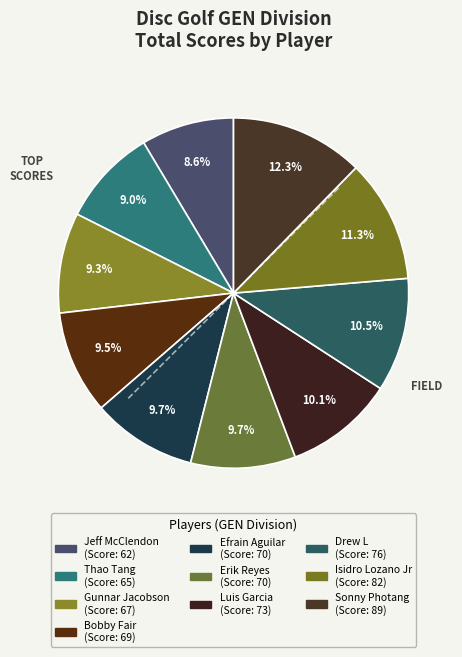

Approximately how many times larger is the value at Erik Reyes compared to Efrain Aguilar?

1.0